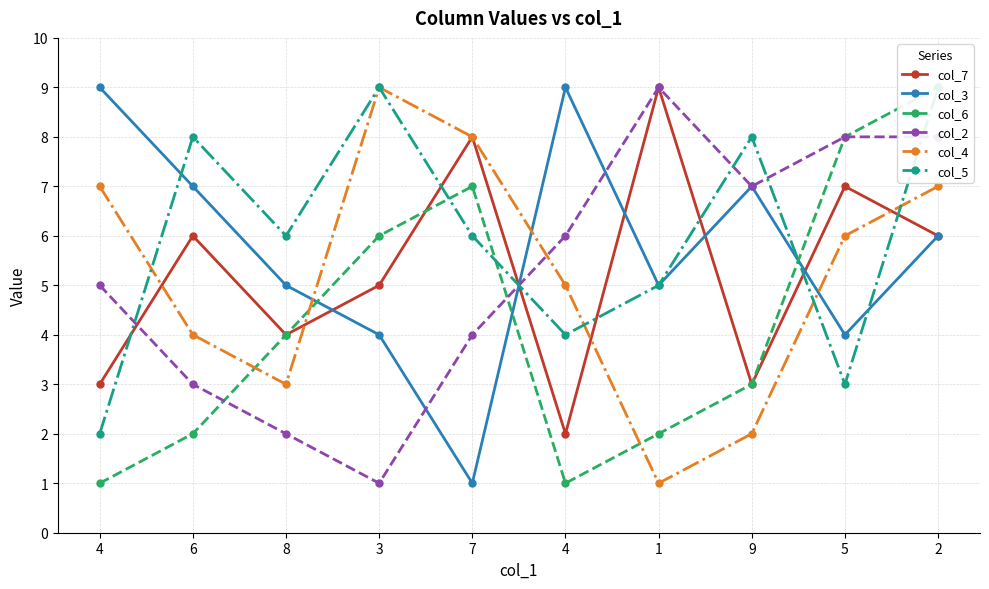

What is the value of the col_3 point at the 3rd from the left?

5